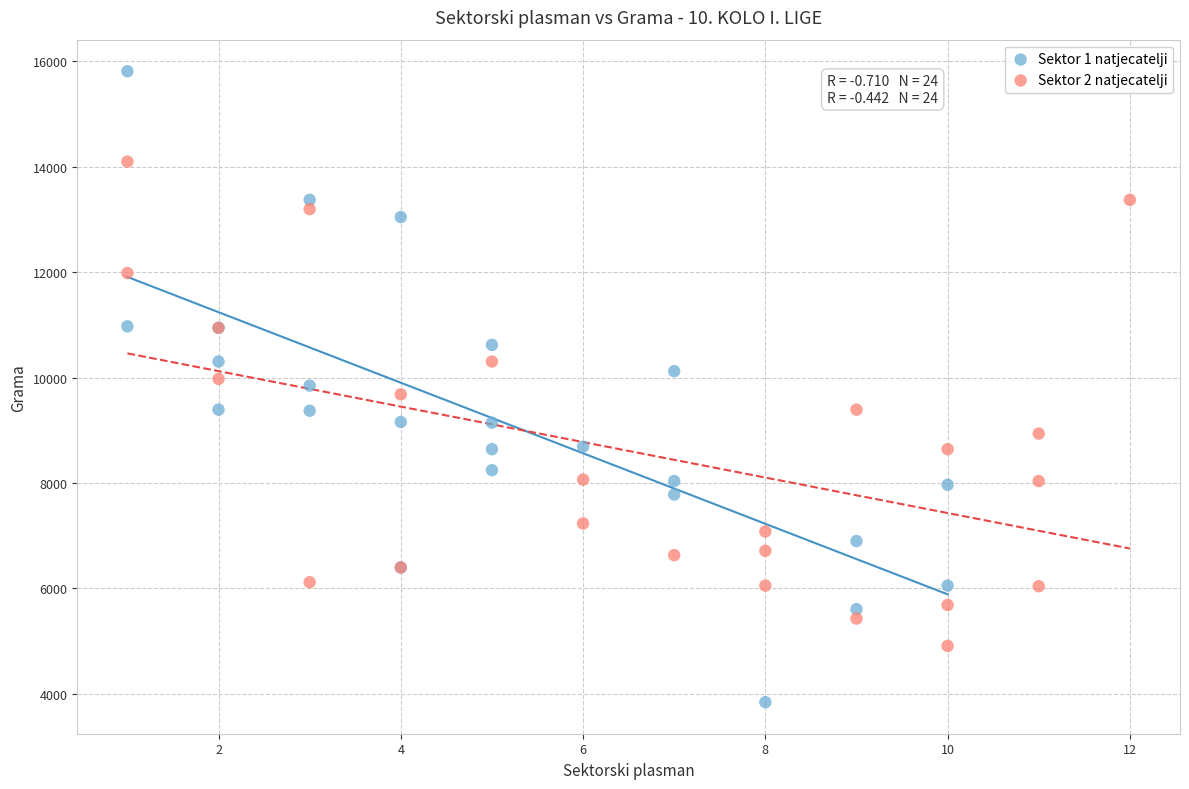

Which series reaches the minimum Y coordinate?

Sektor 1 natjecatelji